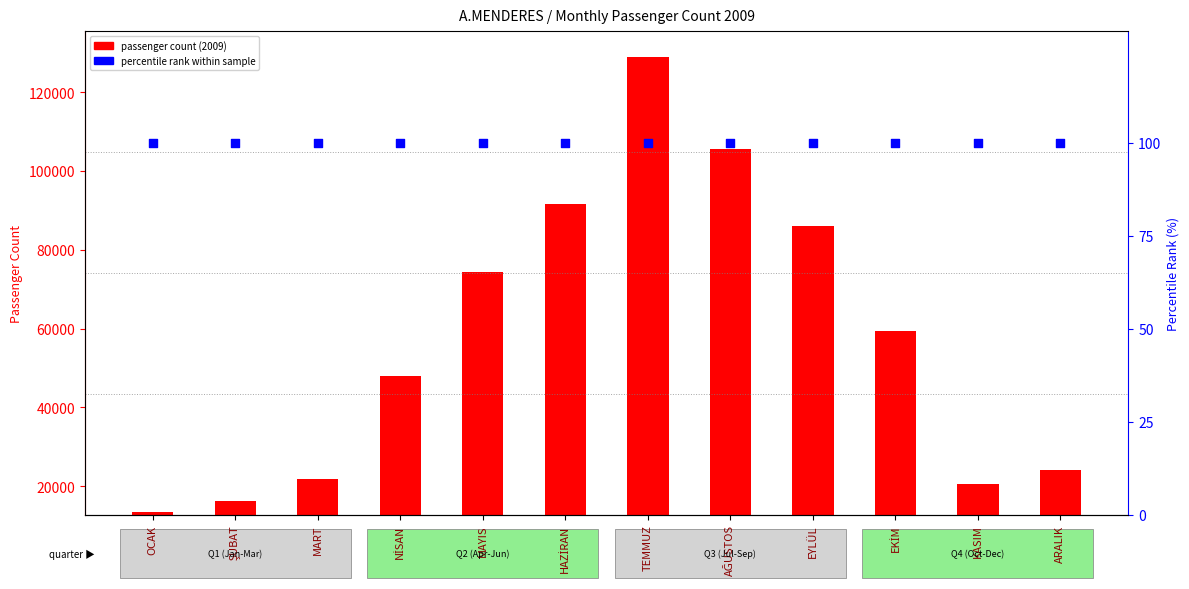

Which series reaches the minimum Y coordinate?

percentile rank within sample